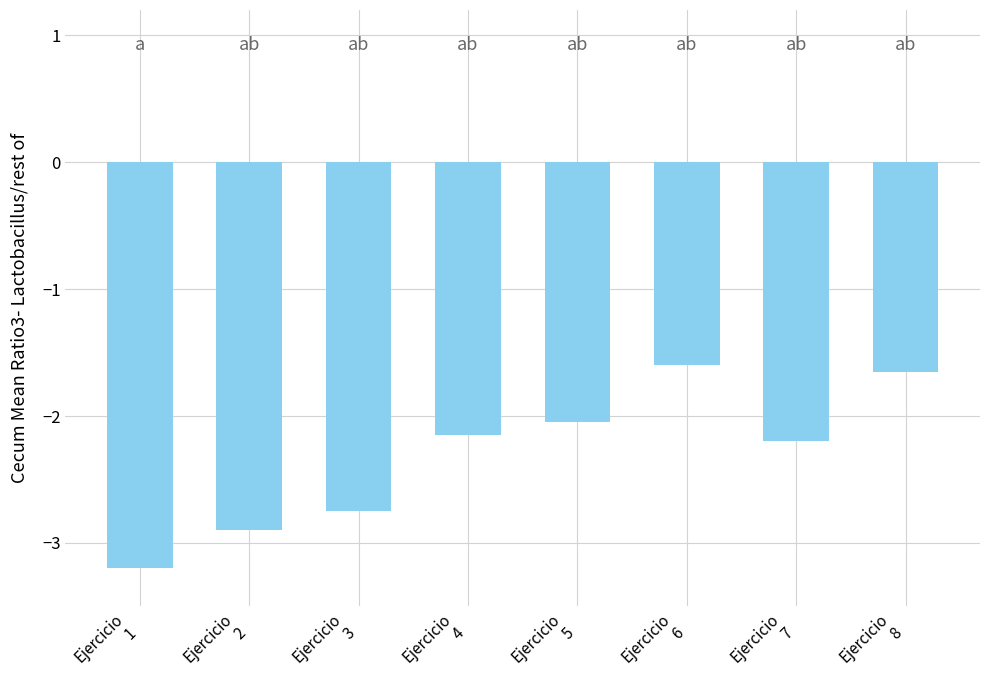

Count the number of categories in the chart.

8